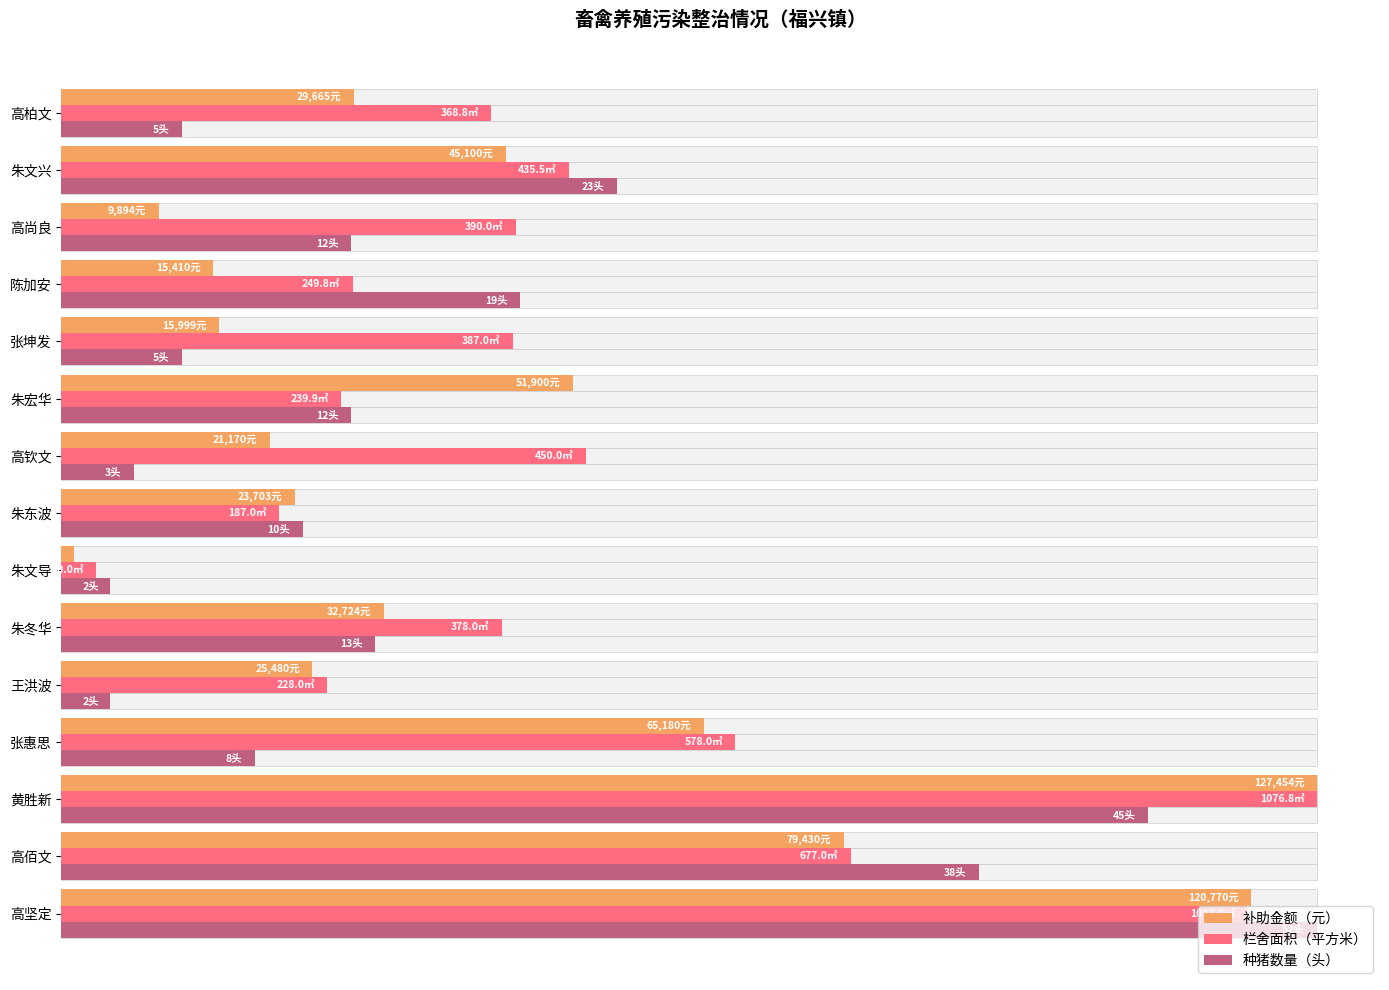

How many bars are there in total?

45